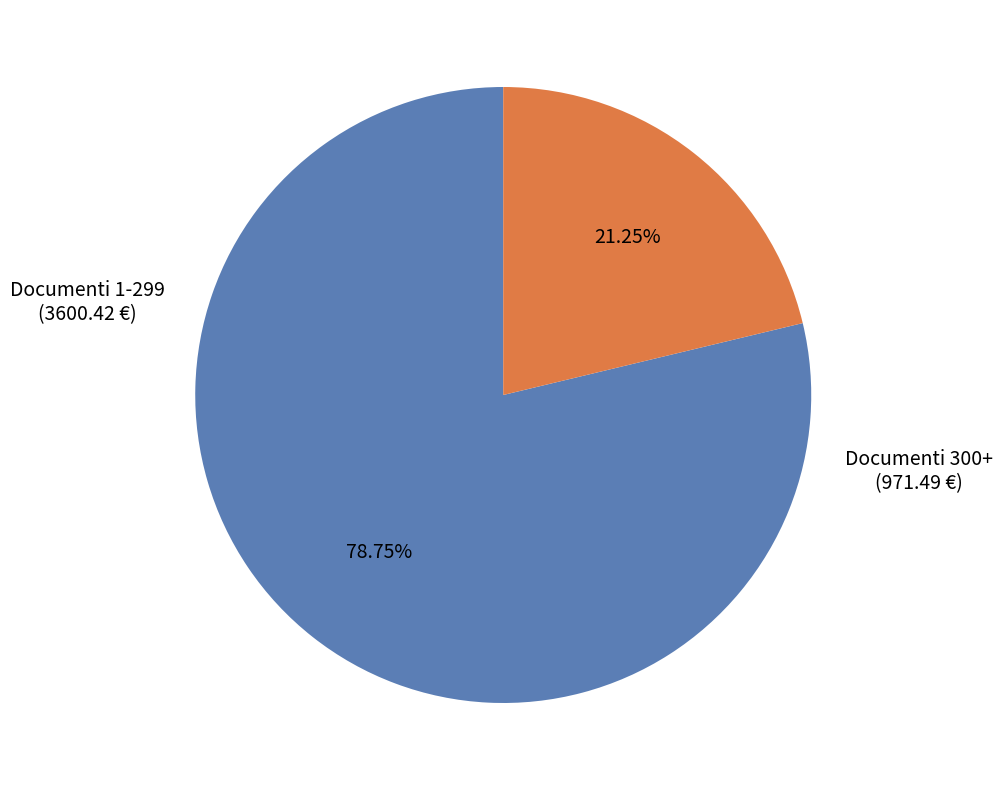

Is there a majority slice in this chart?

Yes